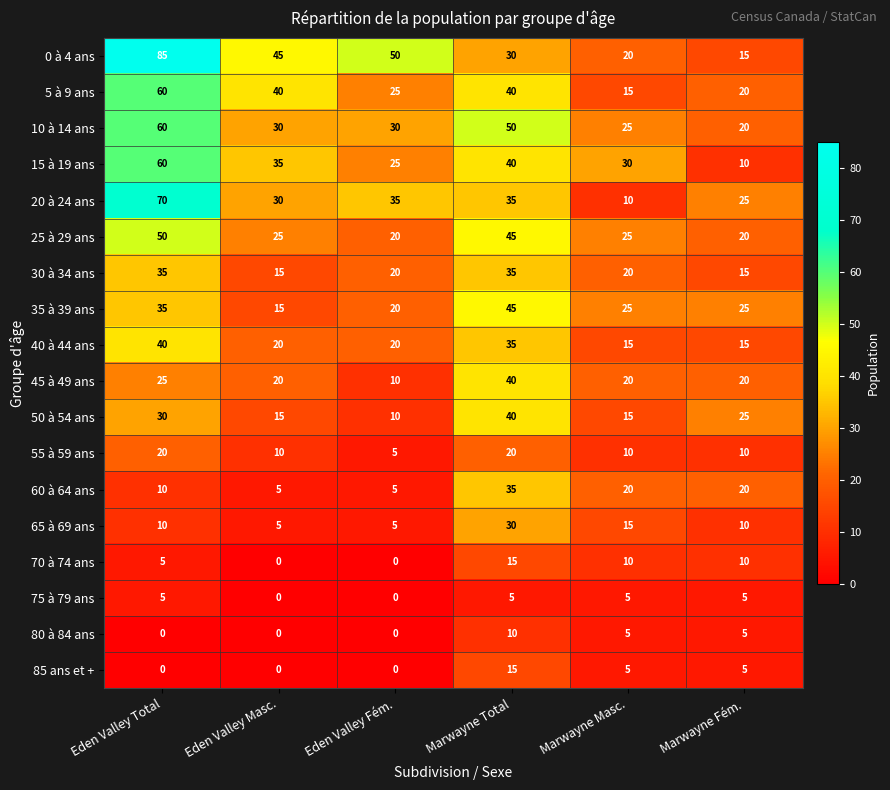

At which label does 85 ans et + first exceed 5?

Marwayne Total